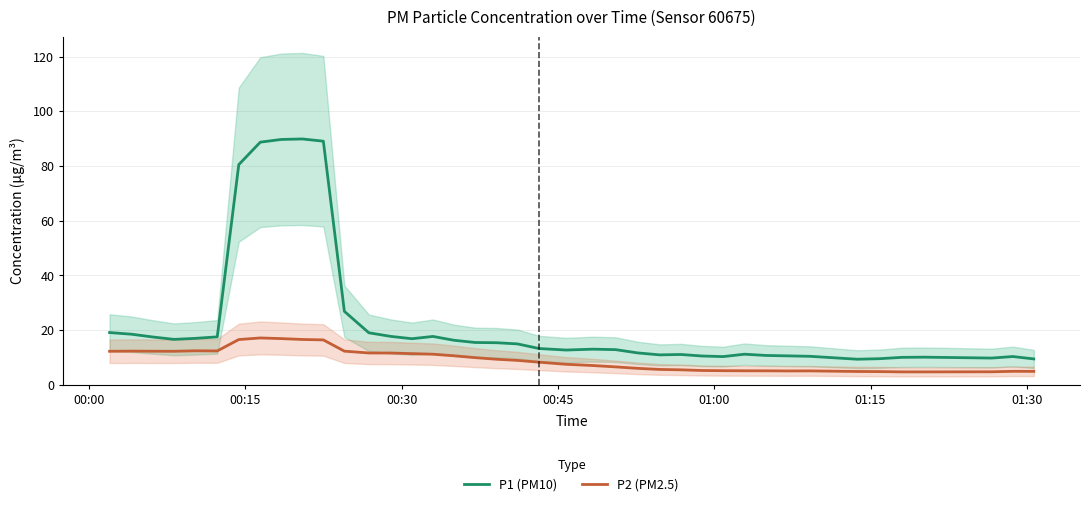

How many lines are shown in the chart?

2